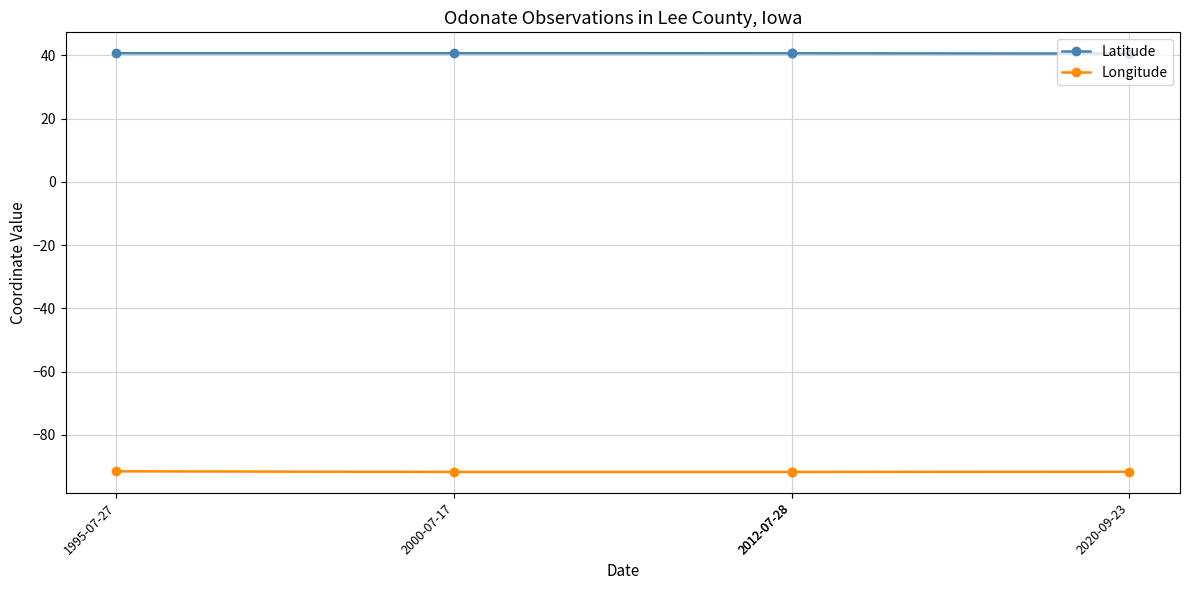

Which series has the widest spread of values?

Longitude